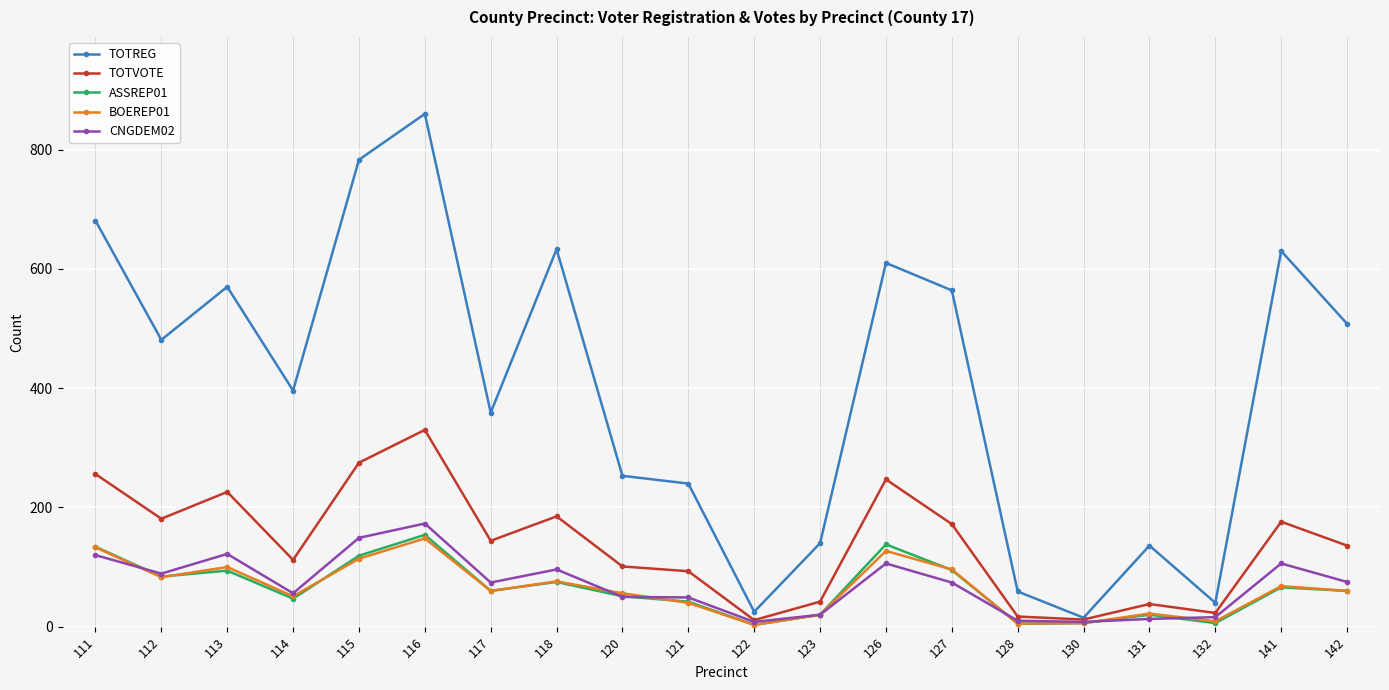

True or false: TOTVOTE has more than 1 interior local peaks.

True